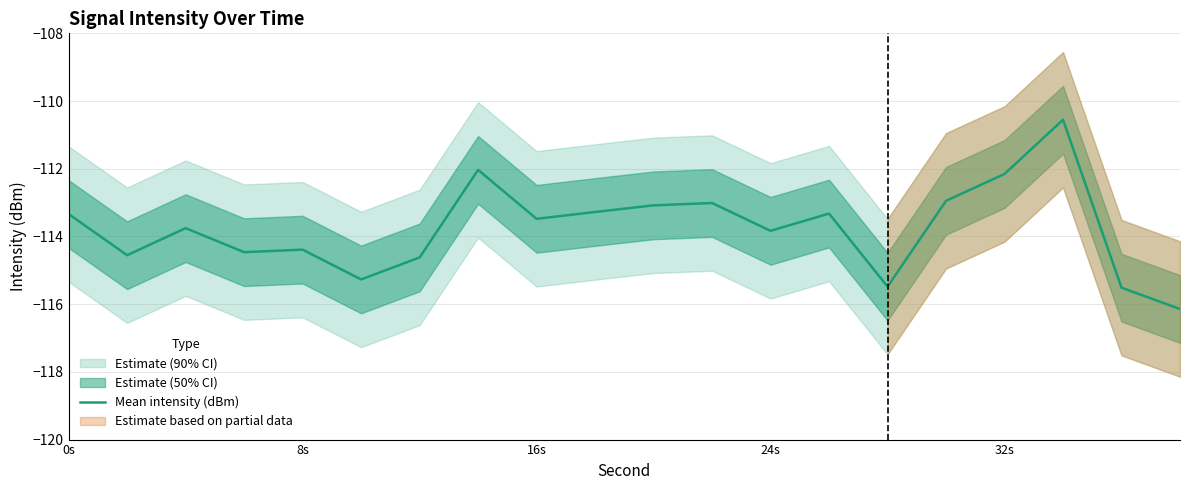

What is the maximum value for Mean intensity (dBm)?

-110.6